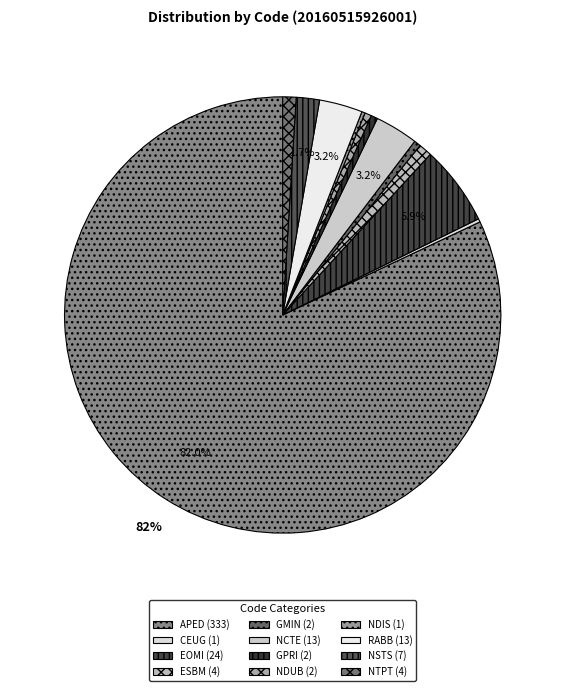

Does any single category account for the majority?

Yes